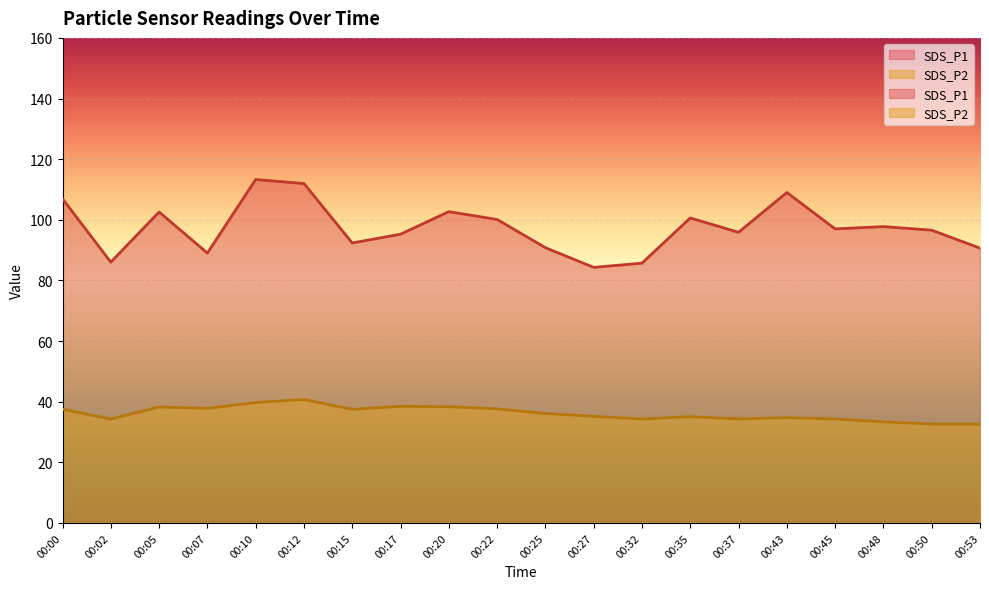

Reading right to left, what are all the values shown in this chart?

SDS_P1: 00:53=90.7	00:50=96.6	00:48=97.8	00:45=97.0	00:43=109.0	00:37=95.9	00:35=100.6	00:32=85.7	00:27=84.3	00:25=90.8	00:22=100.1	00:20=102.7	00:17=95.2	00:15=92.3	00:12=112.0	00:10=113.3	00:07=89.0	00:05=102.6	00:02=86.0	00:00=106.9
SDS_P2: 00:53=32.6	00:50=32.6	00:48=33.4	00:45=34.3	00:43=34.8	00:37=34.3	00:35=35.0	00:32=34.3	00:27=35.2	00:25=36.1	00:22=37.6	00:20=38.4	00:17=38.5	00:15=37.5	00:12=40.7	00:10=39.7	00:07=37.8	00:05=38.2	00:02=34.3	00:00=37.5